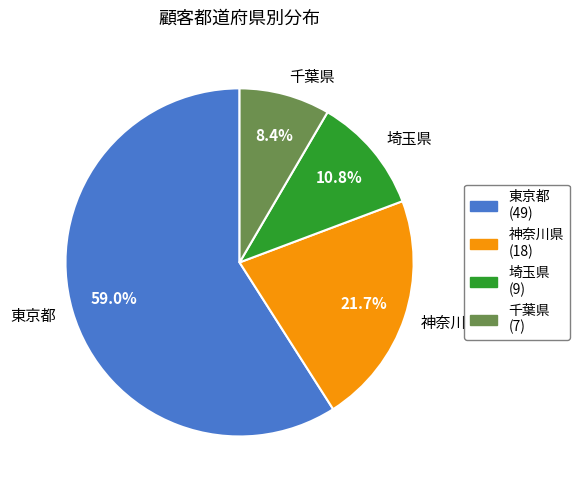

True or false: 千葉県 accounts for 18% of the total.

False